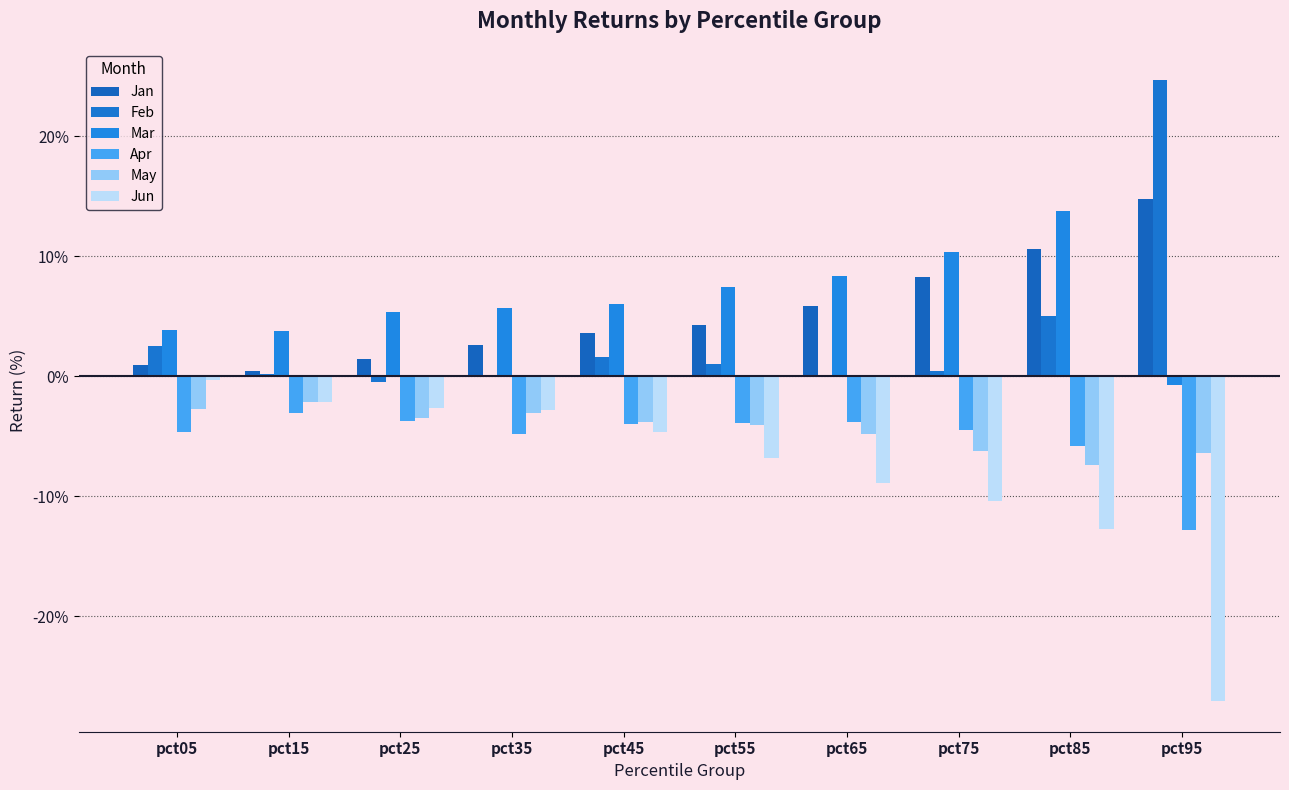

Where is Mar nearest to the value 0?

pct95